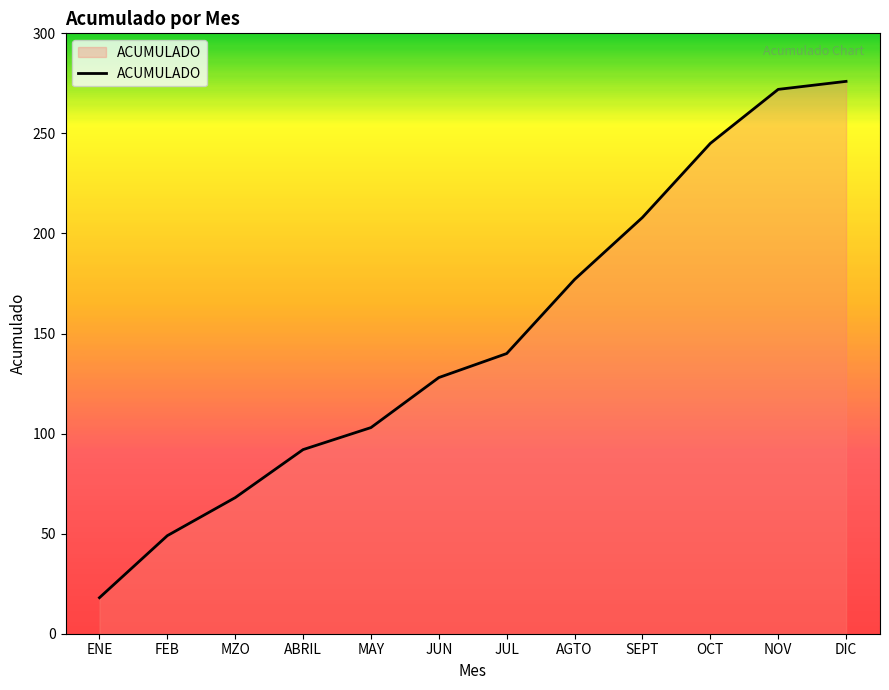

Reading left to right, list all the values displayed in this chart.

ENE=18	FEB=49	MZO=68	ABRIL=92	MAY=103	JUN=128	JUL=140	AGTO=177	SEPT=208	OCT=245	NOV=272	DIC=276